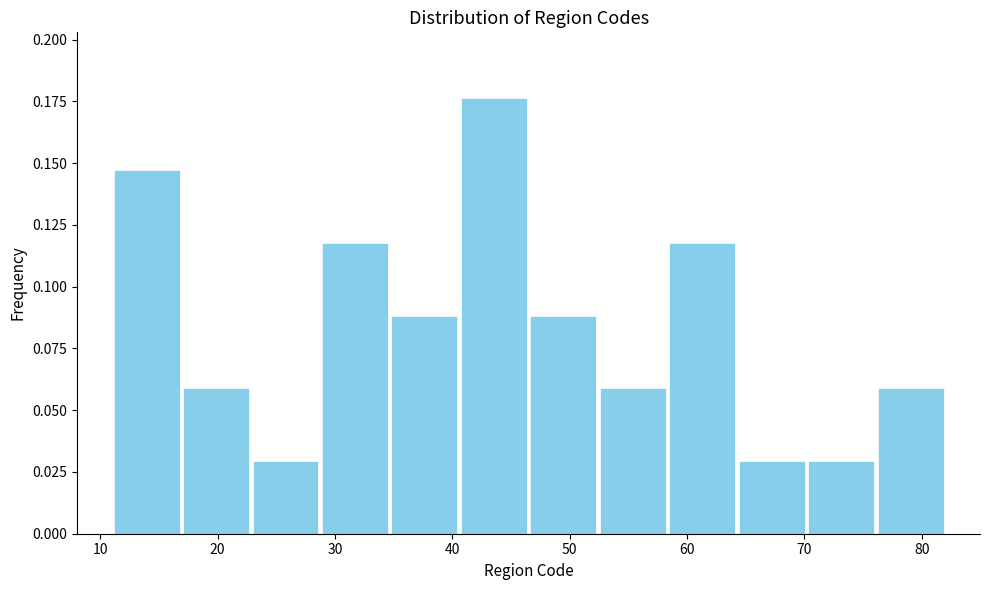

Over which range of the x-axis is the bar tallest?

41 to 47